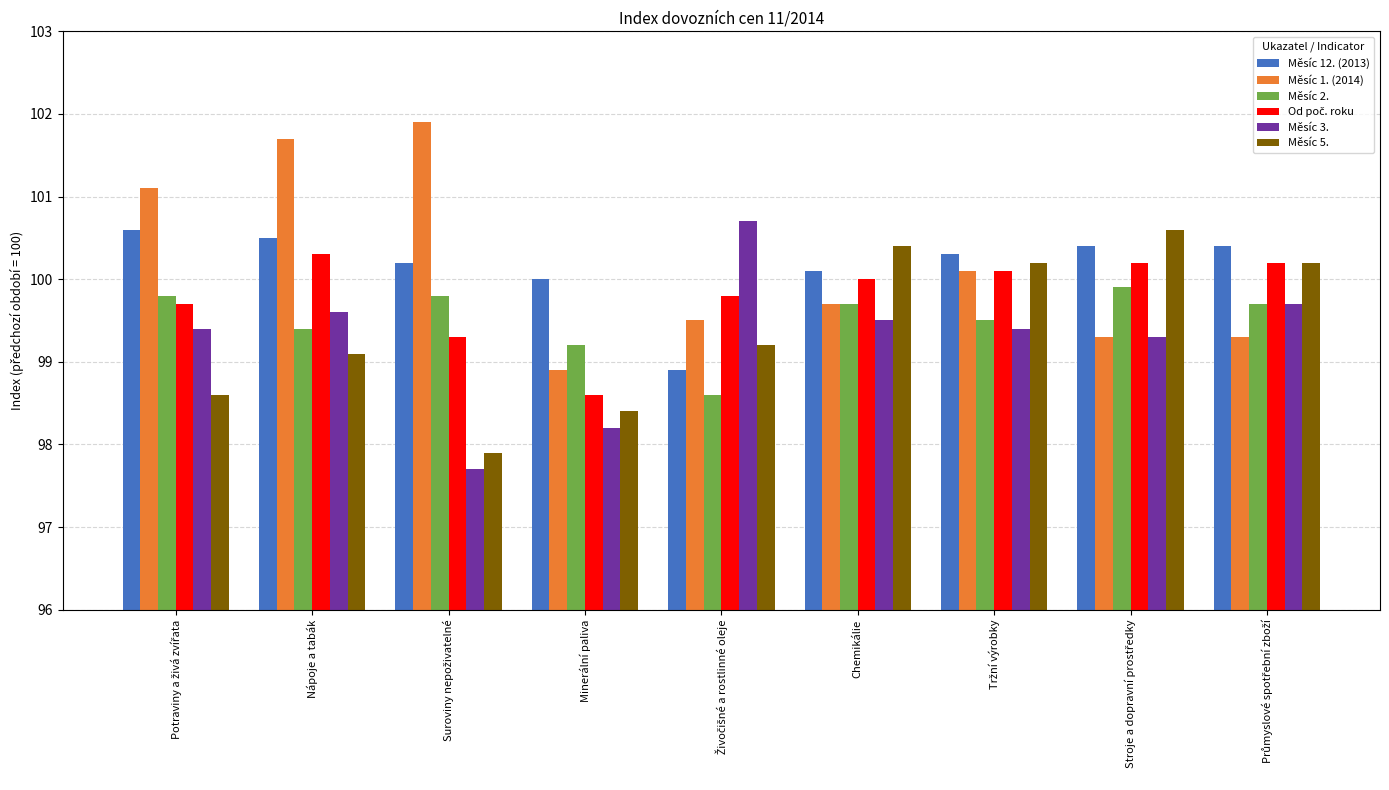

What value does the Měsíc 2. series have at Minerální paliva?

99.2